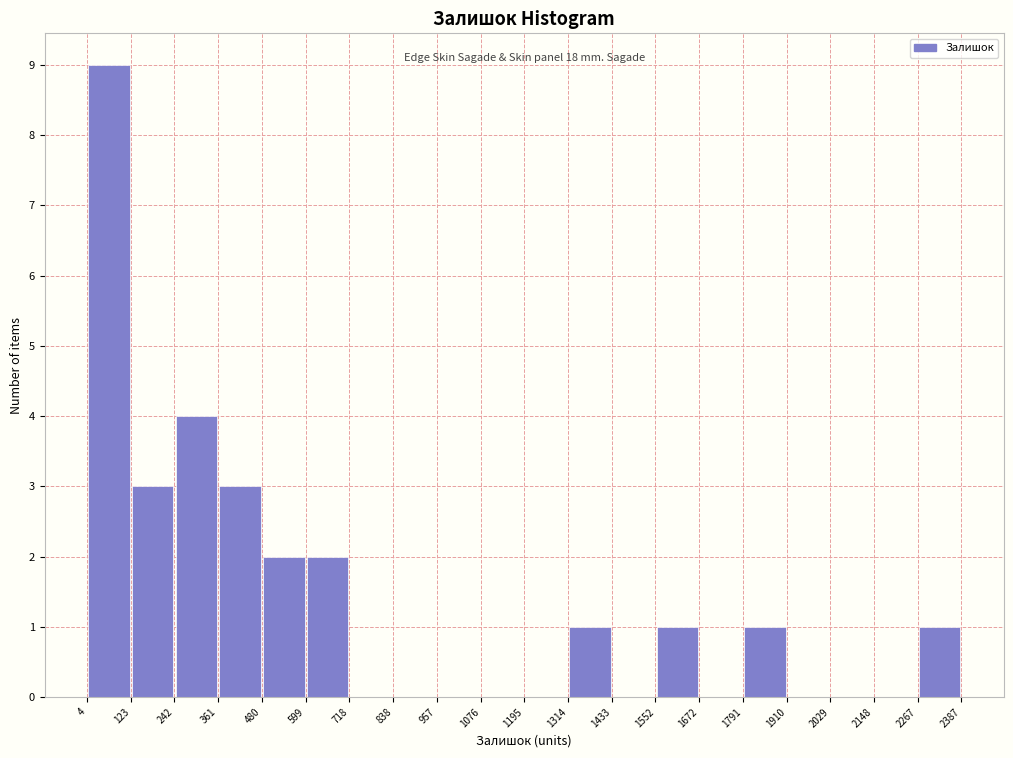

Over which range of the x-axis is the bar tallest?

4 to 123